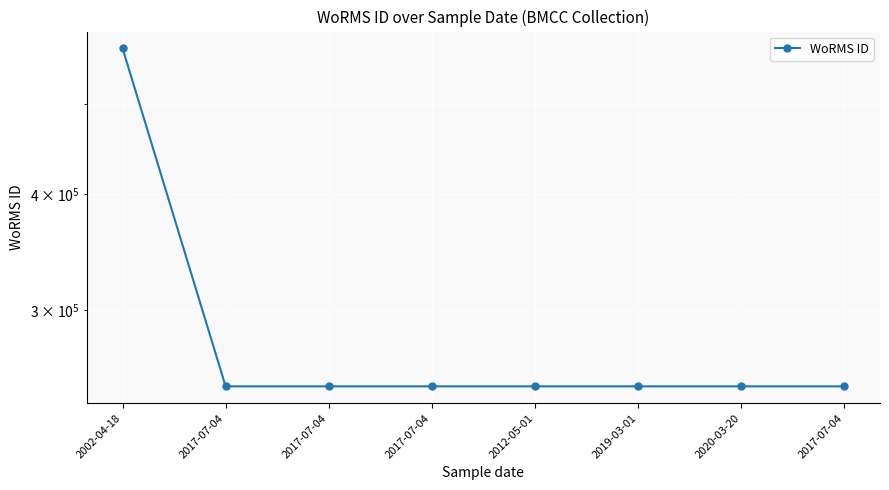

What is the ratio of the value at 2017-07-04 to the value at 2017-07-04?

1.0